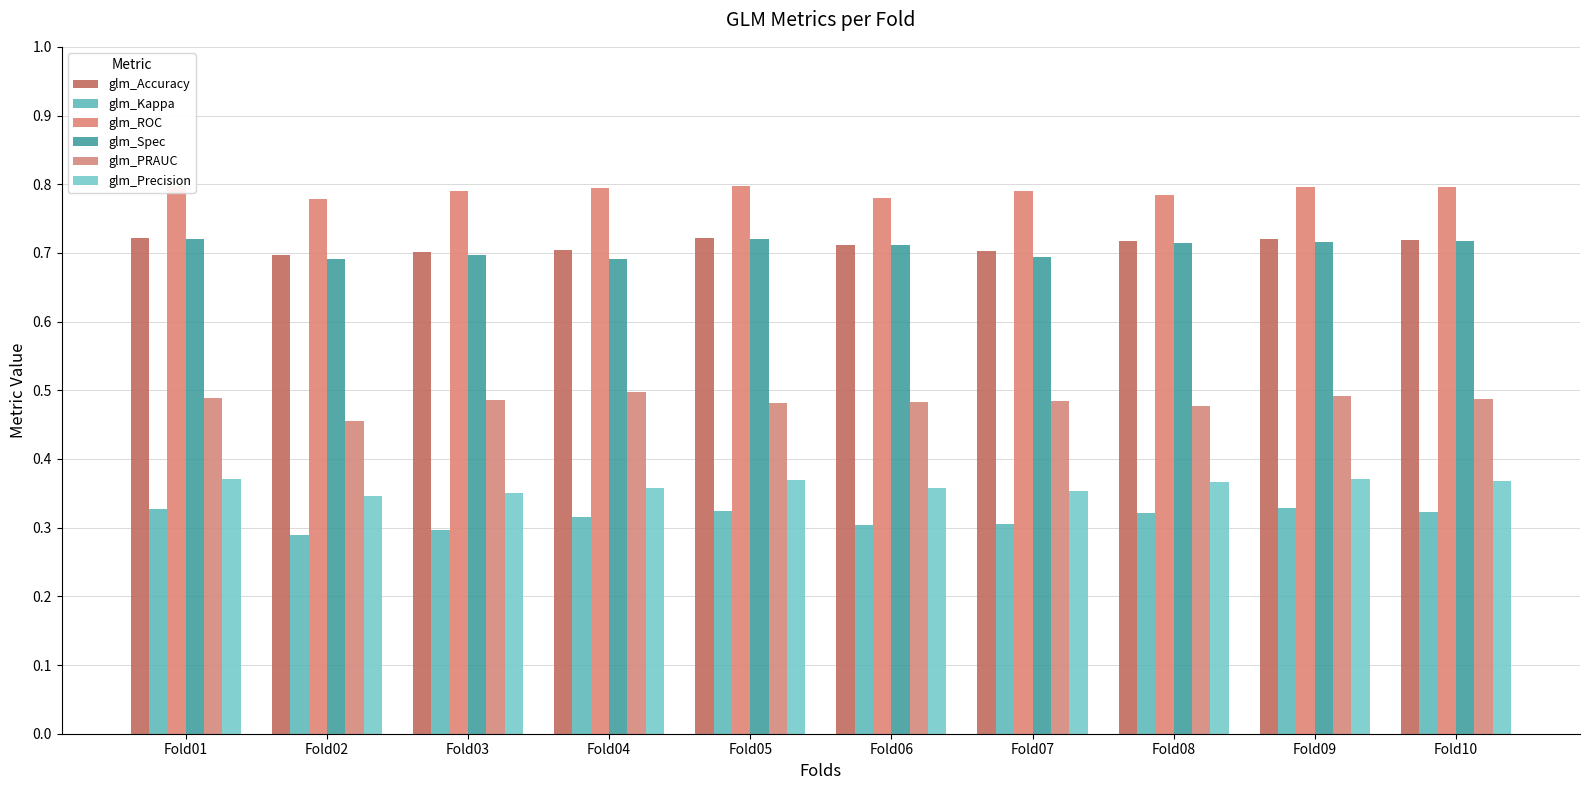

What is the lowest value of the glm_ROC series?

0.8